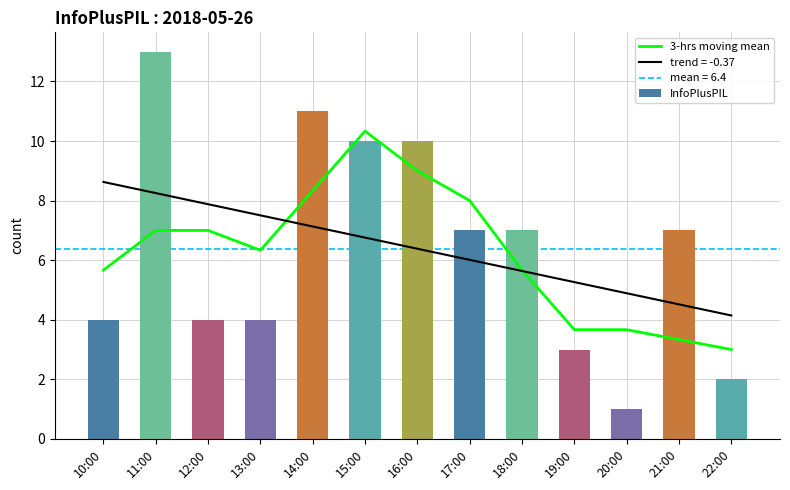

What is the total value across all series at 22:00?

5.0